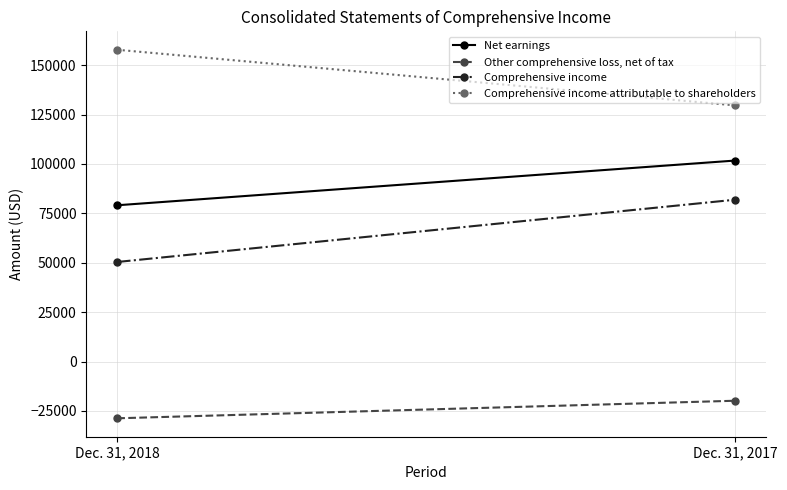

List the labels in order of Comprehensive income attributable to shareholders value, largest first.

Dec. 31, 2018, Dec. 31, 2017